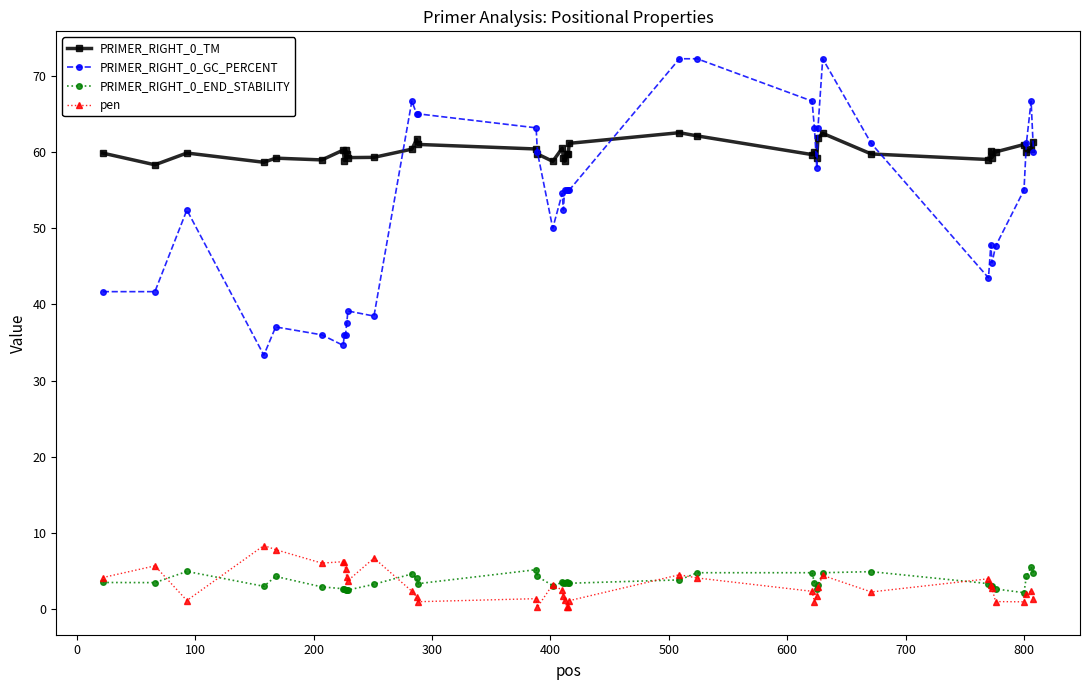

True or false: PRIMER_RIGHT_0_GC_PERCENT and PRIMER_RIGHT_0_TM intersect in this chart.

True